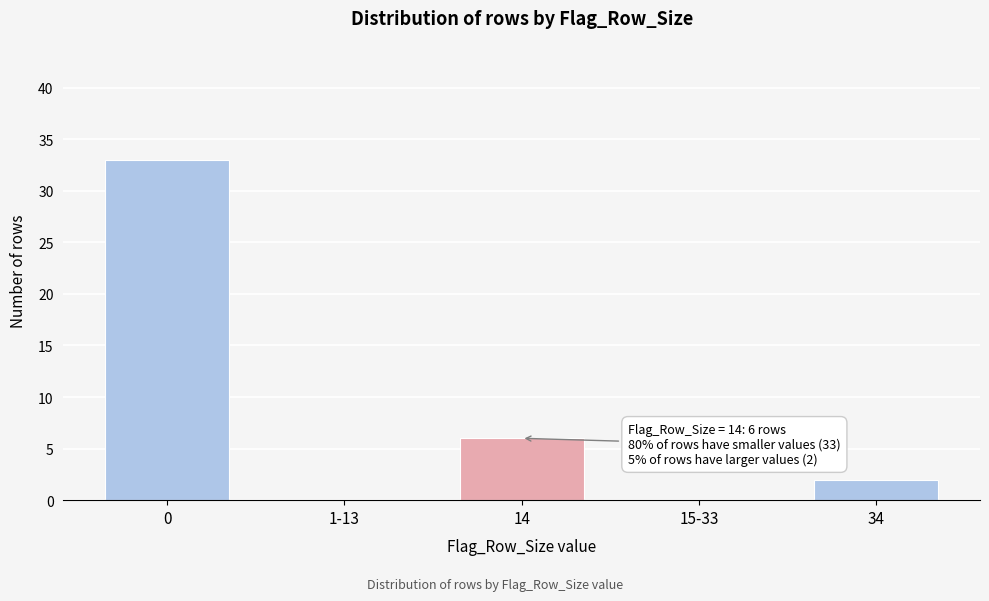

Reading left to right, what are all the values shown in this chart?

0=33	1-13=0	14=6	15-33=0	34=2